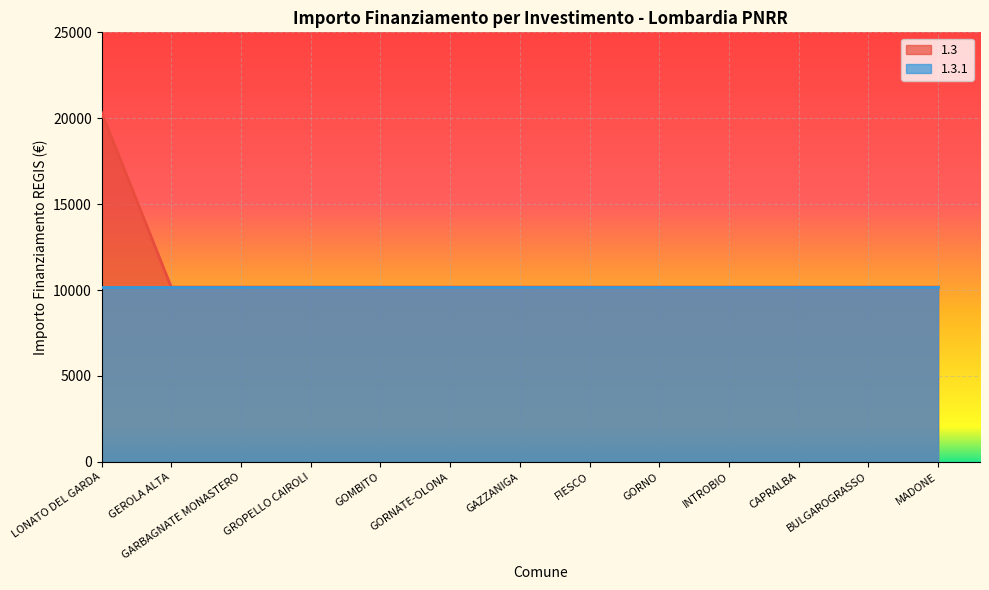

True or false: the data has more than 2 interior local peaks.

False